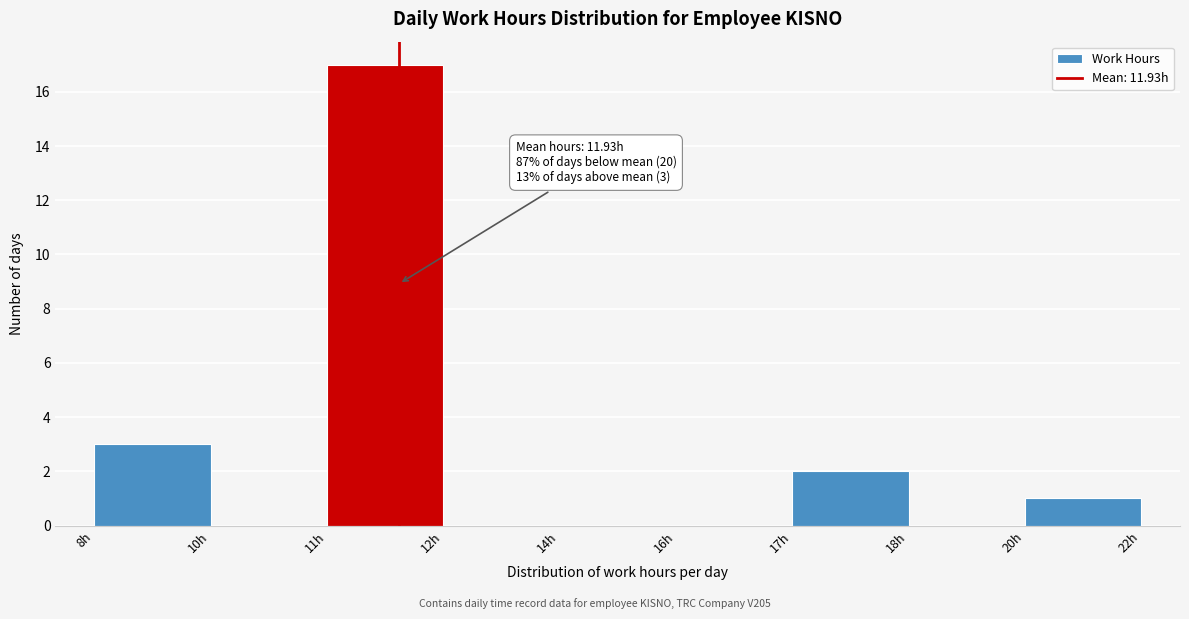

Reading left to right, transcribe all the data shown in this chart.

8h=3	10h=0	11h=17	12h=0	14h=0	16h=0	17h=2	18h=0	20h=1